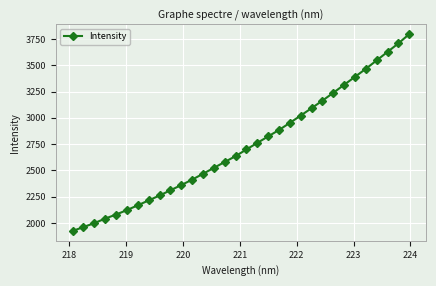

What is the value of the 3rd point from the left?

1998.1